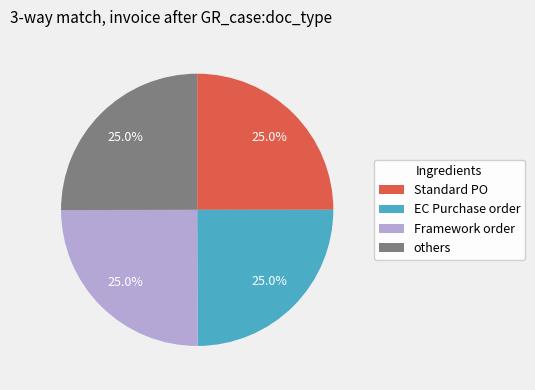

Approximately how many times larger is the value at others compared to Standard PO?

1.0